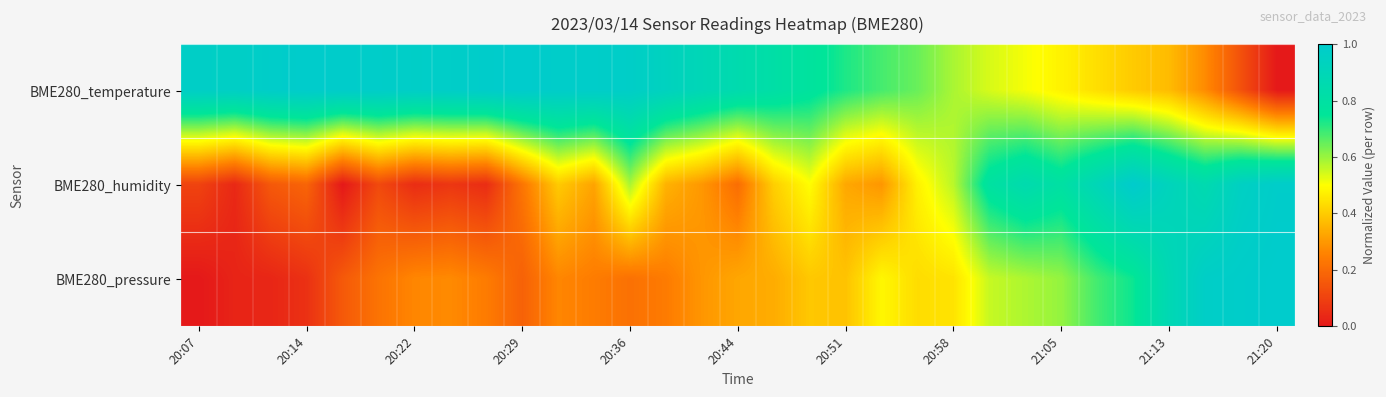

Which category has the highest value across all series?

20:29